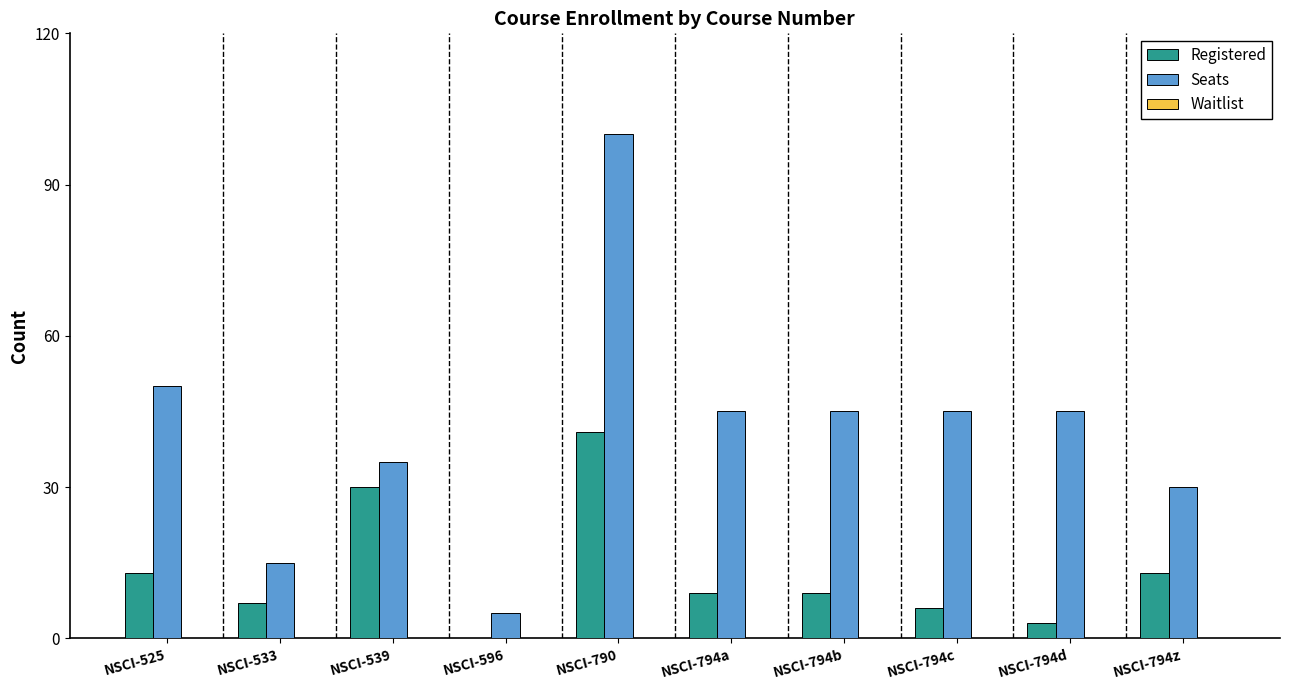

What is the total value across all series at NSCI-539?

65